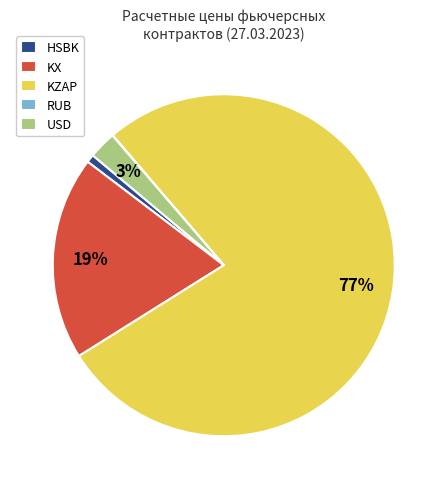

What is the largest slice in the pie chart?

KZAP